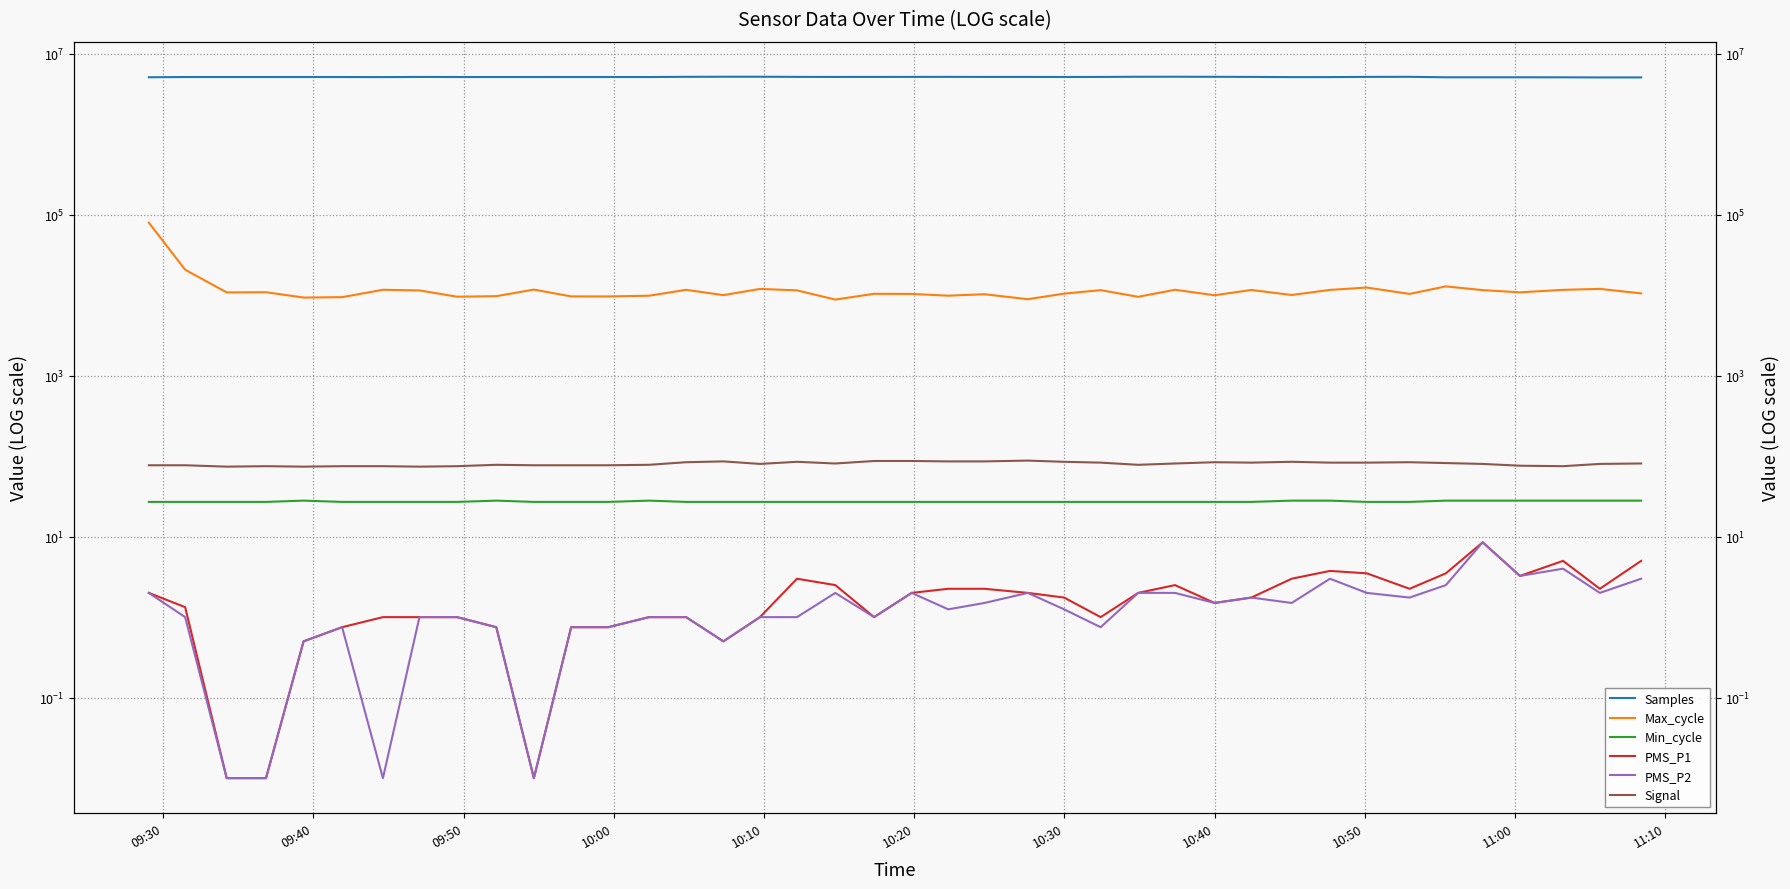

What is the sum of all Signal values?

3216.0